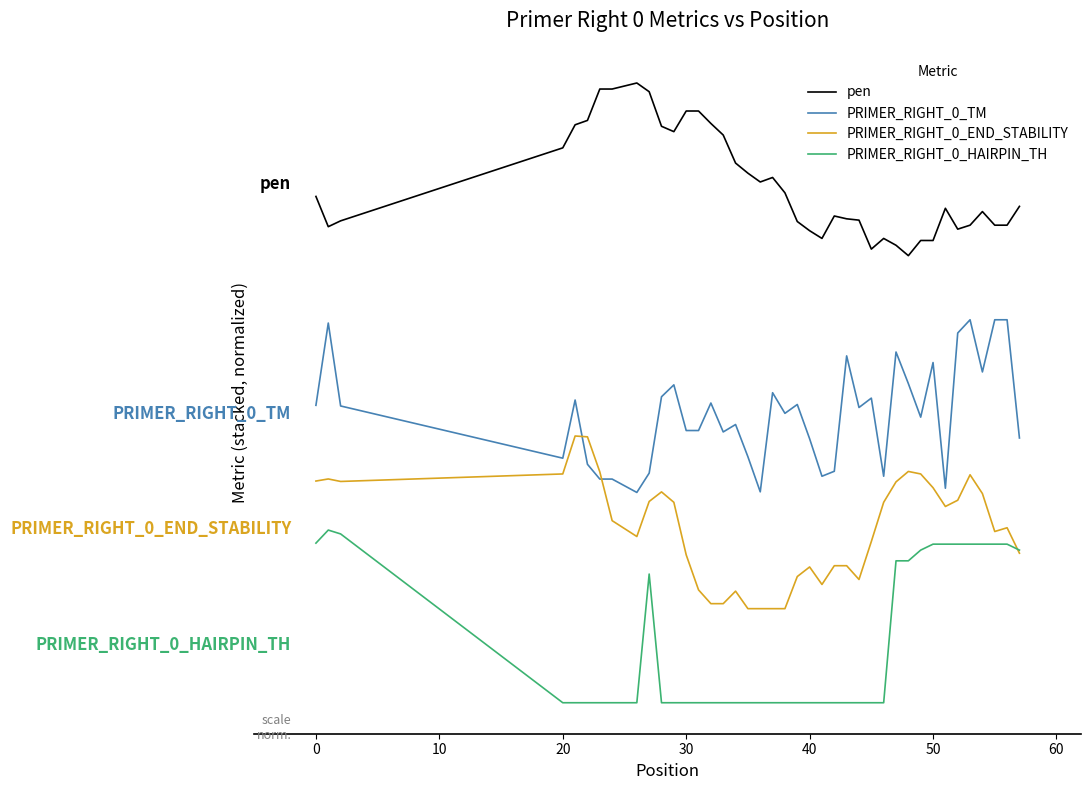

List the series in order of their overall mean, lowest first.

PRIMER_RIGHT_0_HAIRPIN_TH, PRIMER_RIGHT_0_END_STABILITY, PRIMER_RIGHT_0_TM, pen